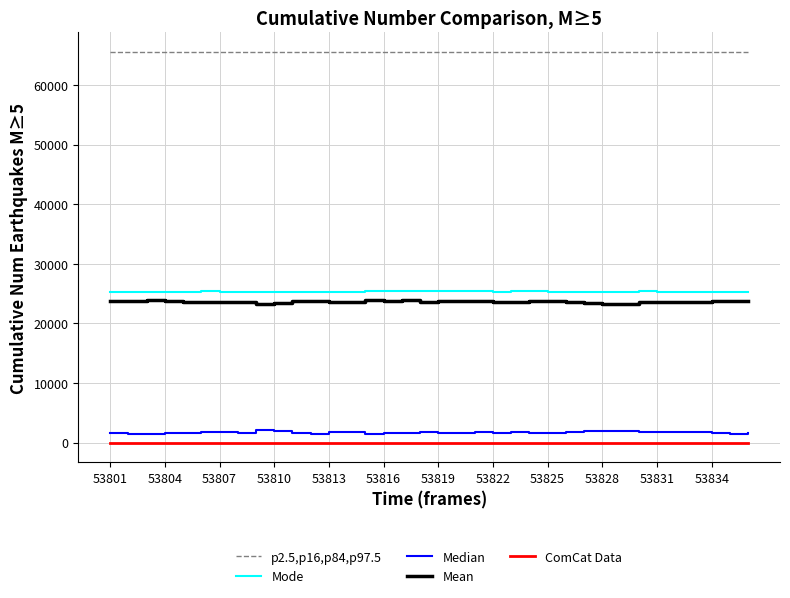

How many distinct data groups are displayed?

5